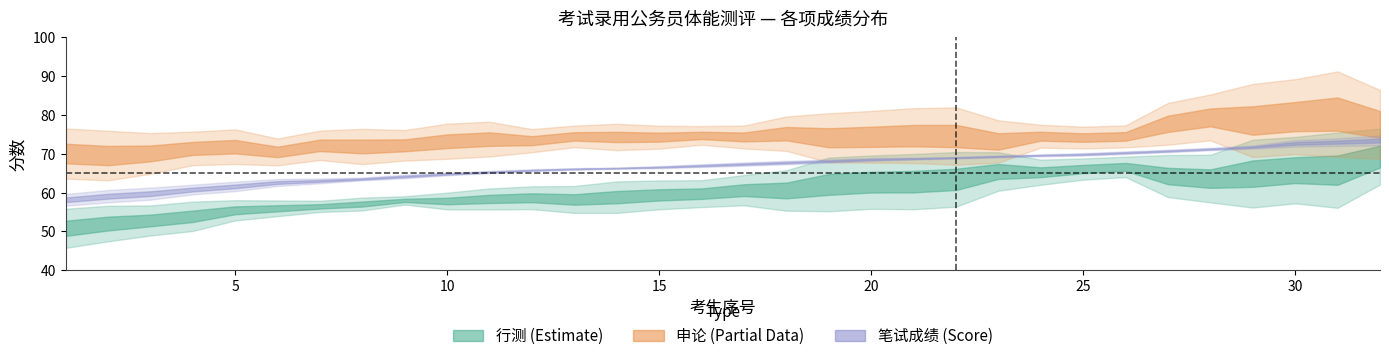

How many lines are shown in the chart?

3